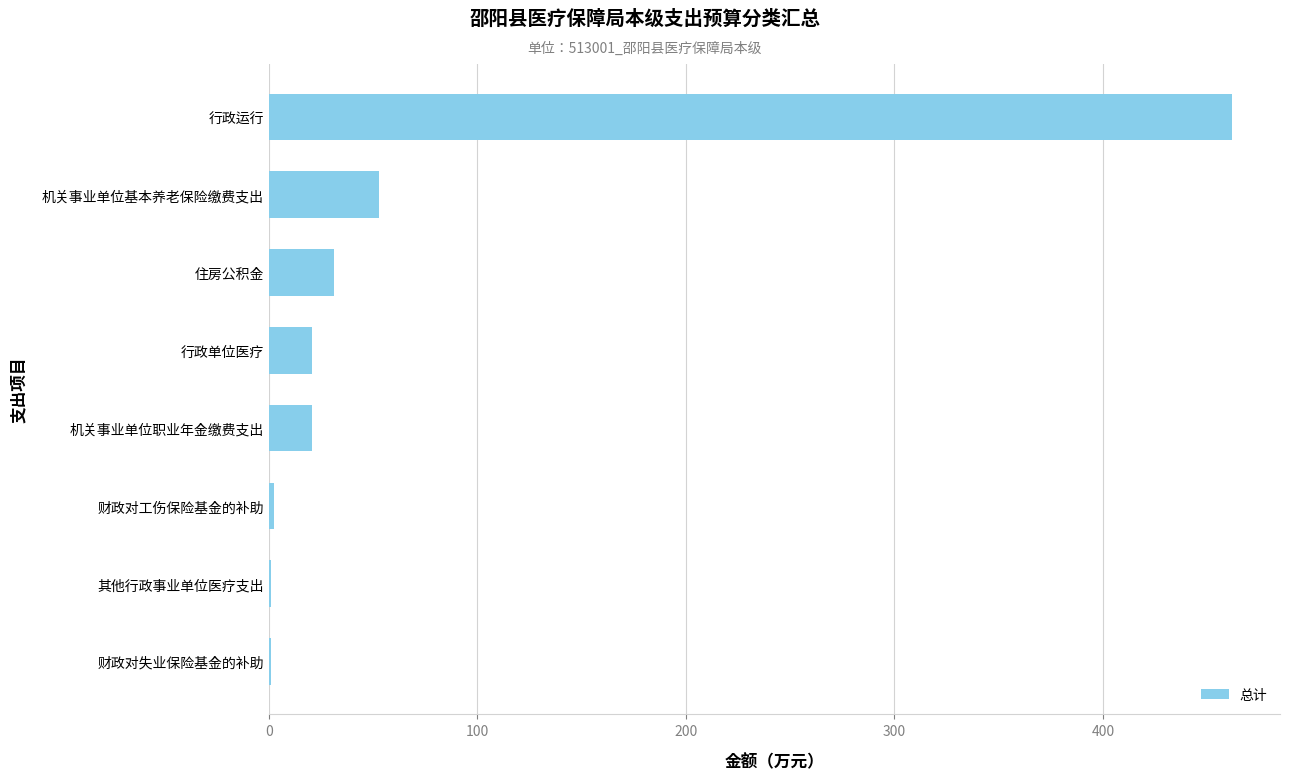

Which has a higher value, 机关事业单位职业年金缴费支出 or 机关事业单位基本养老保险缴费支出?

机关事业单位基本养老保险缴费支出